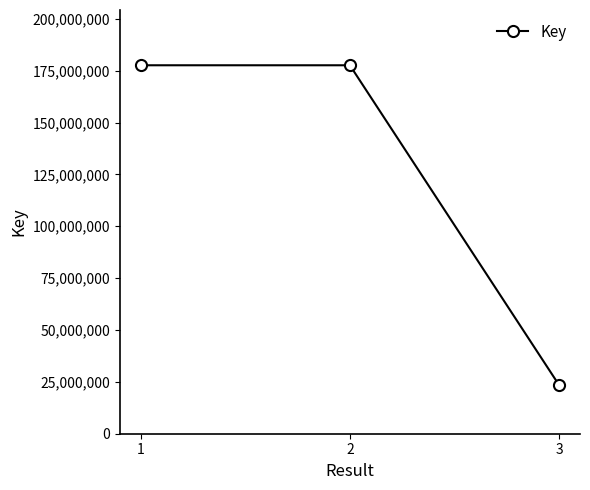

True or false: the data shows 243661803 at 2.

False